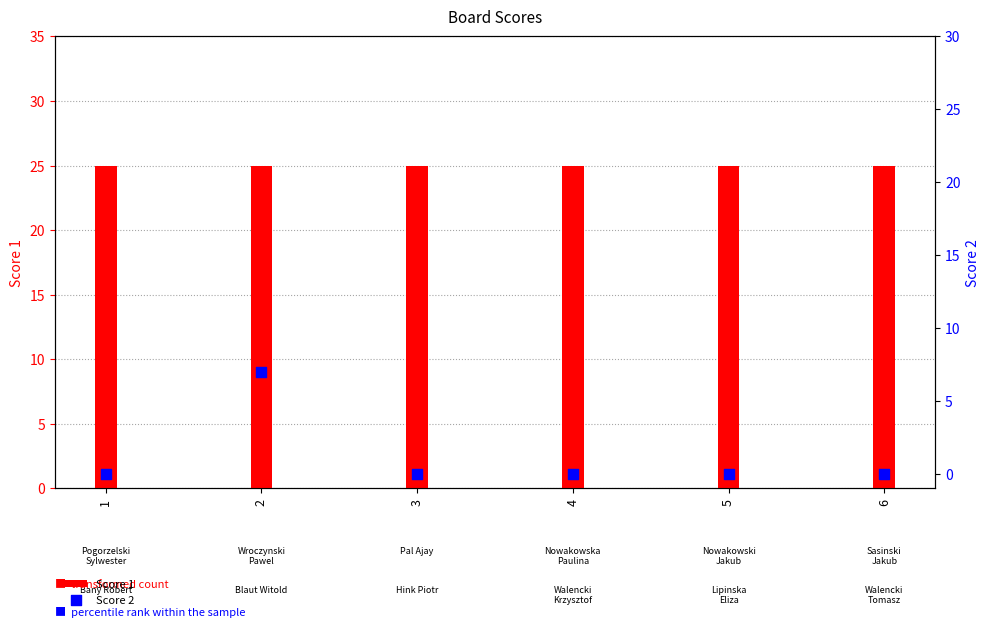

What are all the series names shown in the legend?

Score 1, Score 2